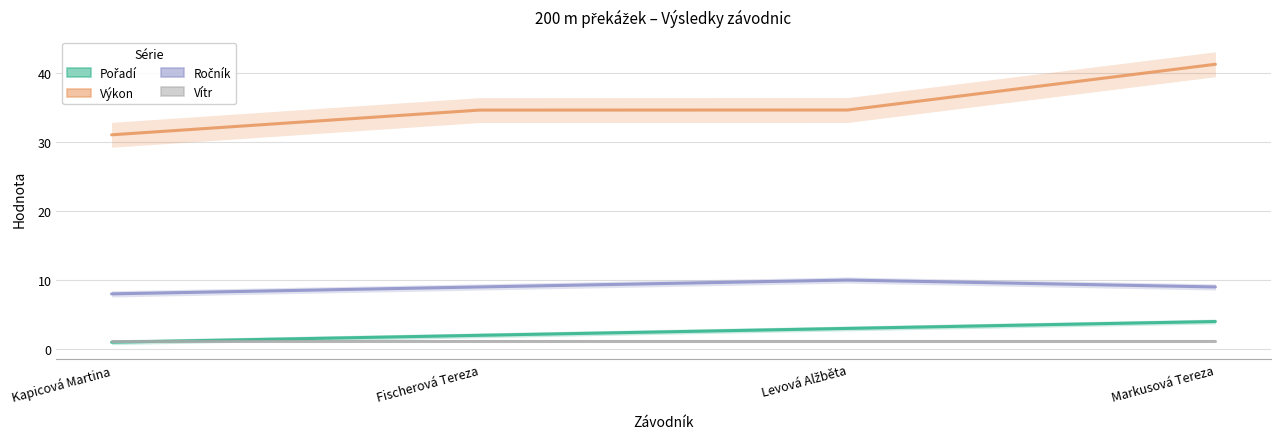

What position from the left is Markusová Tereza?

4